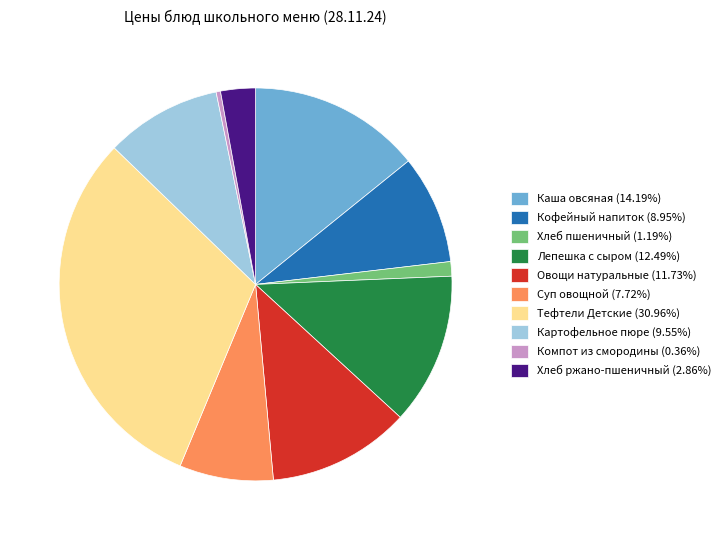

Does any single category account for the majority?

No